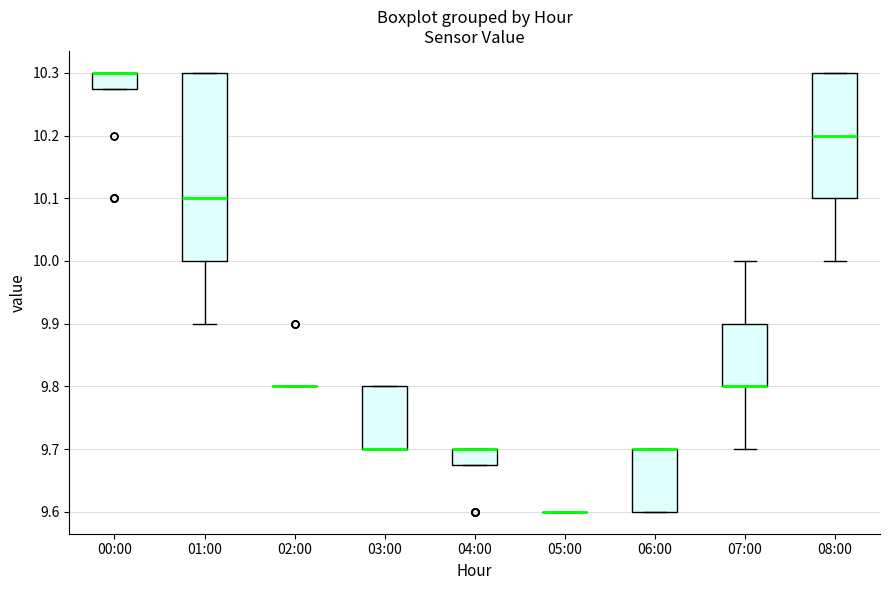

Comparing the boxes themselves (not the whiskers), which one is the tallest?

01:00